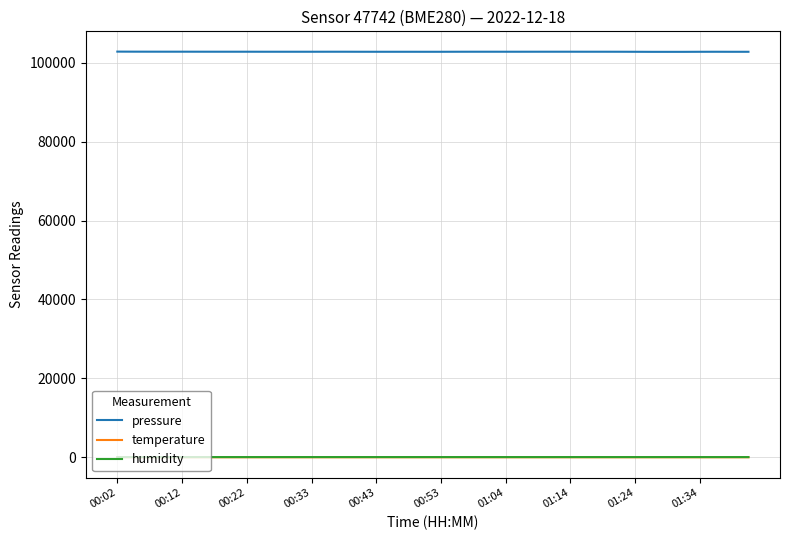

Which series has the largest range (max minus min)?

pressure